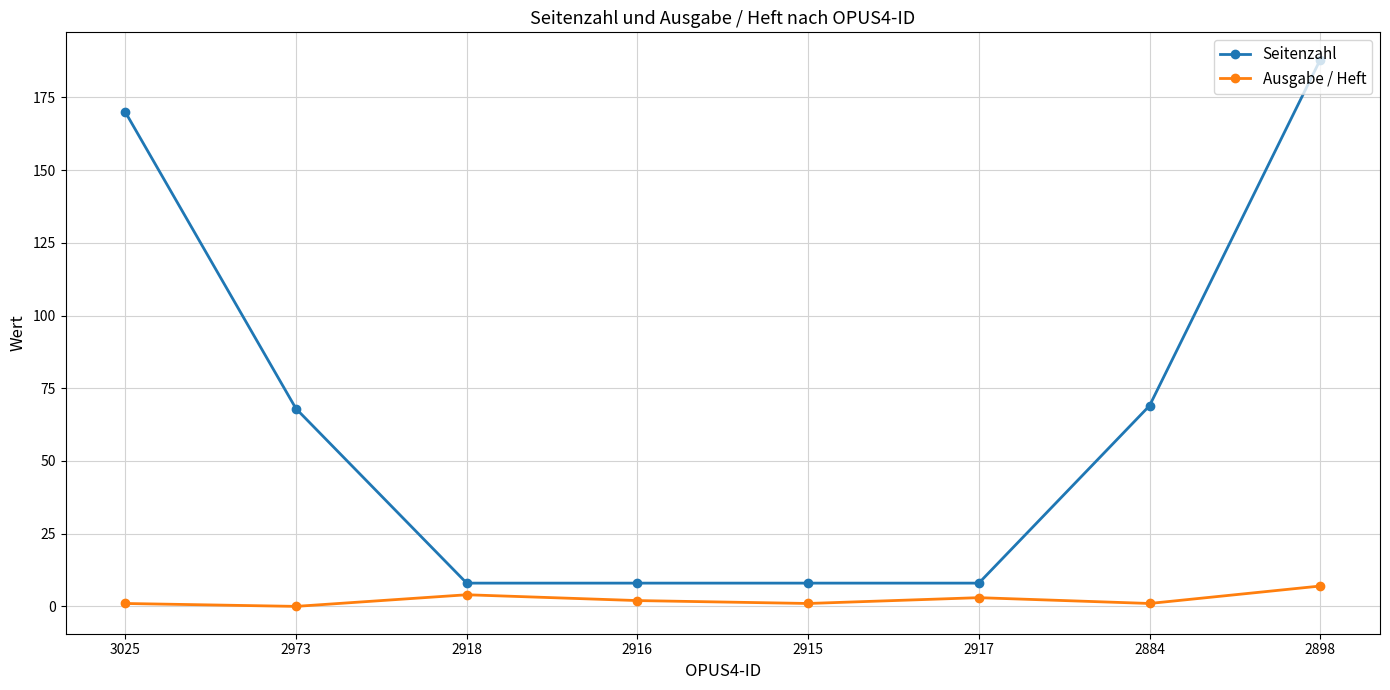

True or false: Ausgabe / Heft and Seitenzahl cross at least once.

False